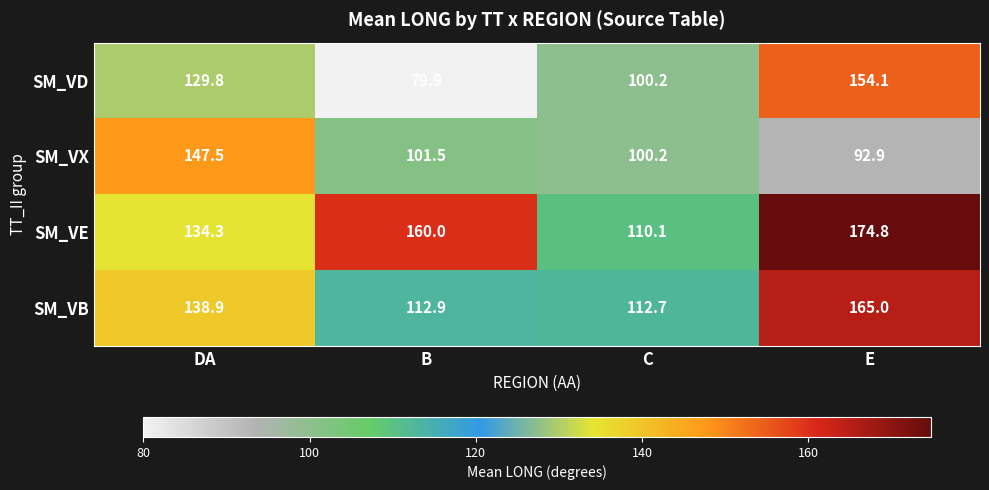

Rank the series by their maximum value, from highest to lowest.

SM_VE, SM_VB, SM_VD, SM_VX